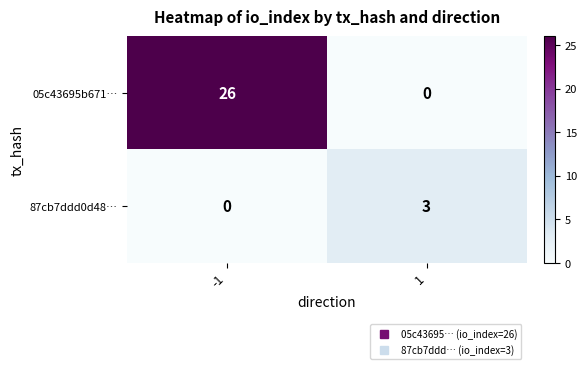

What is the difference between the 87cb7ddd0d48… values at -1 and 1?

3